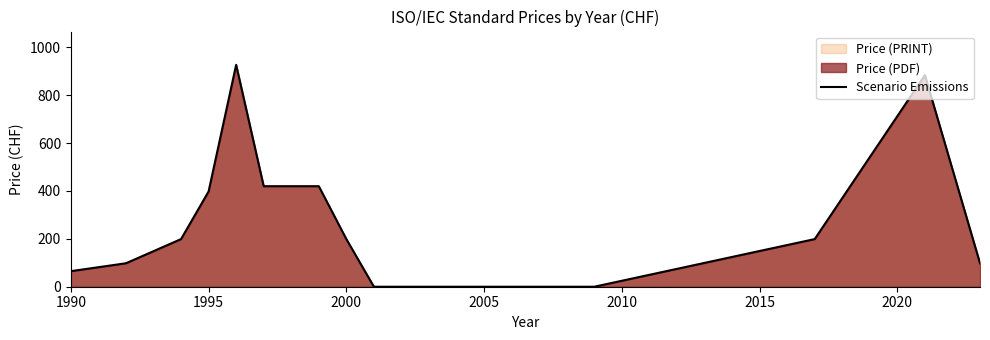

True or false: the data shows 398 at 1995.

True